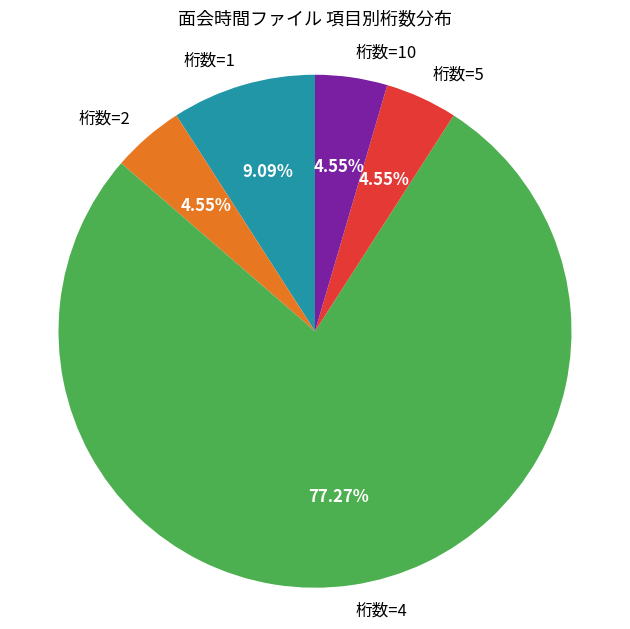

Which has a higher value, 桁数=4 or 桁数=5?

桁数=4